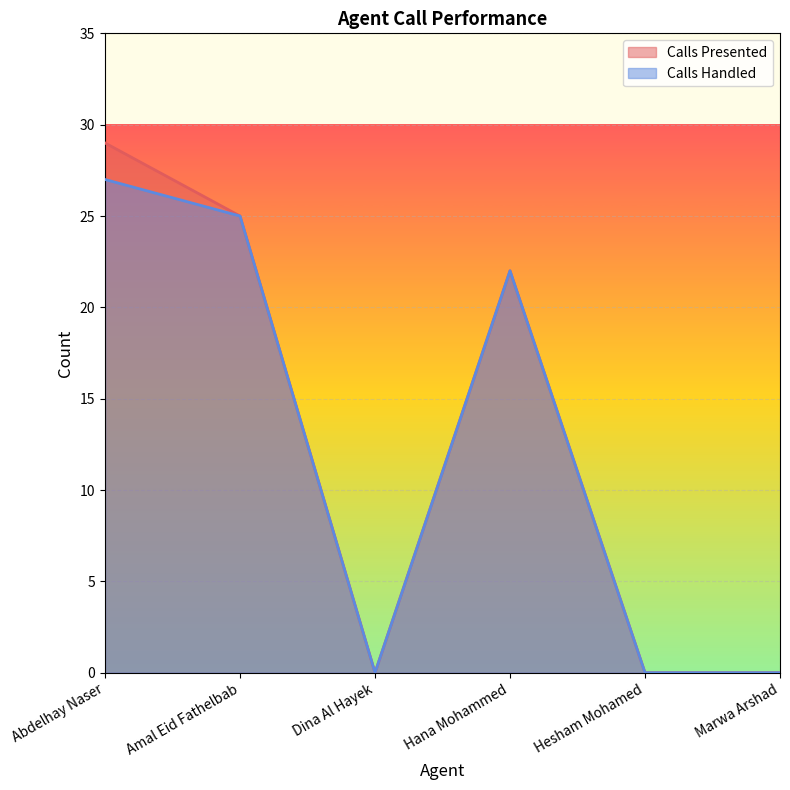

True or false: Calls Presented and Calls Handled intersect in this chart.

False